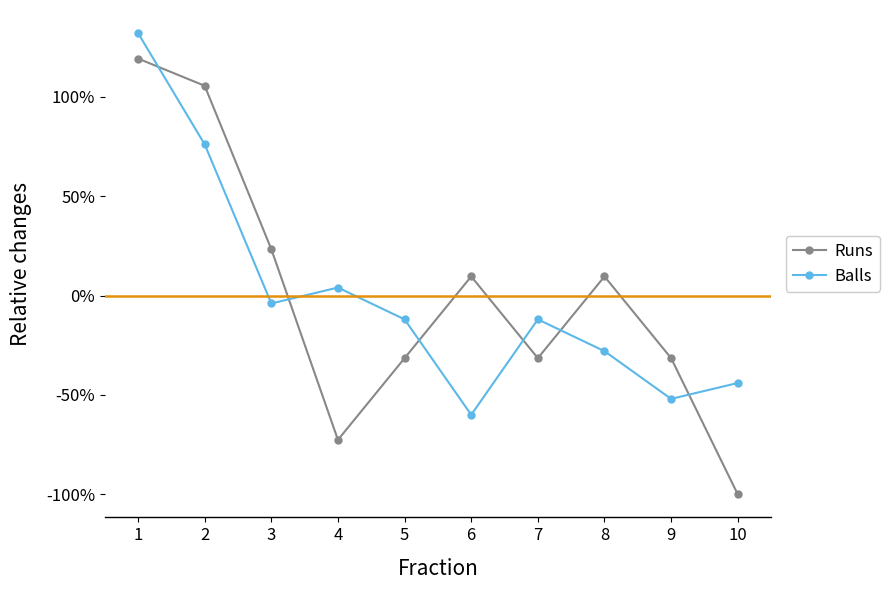

Where do Balls and Runs first cross each other?

1 and 2